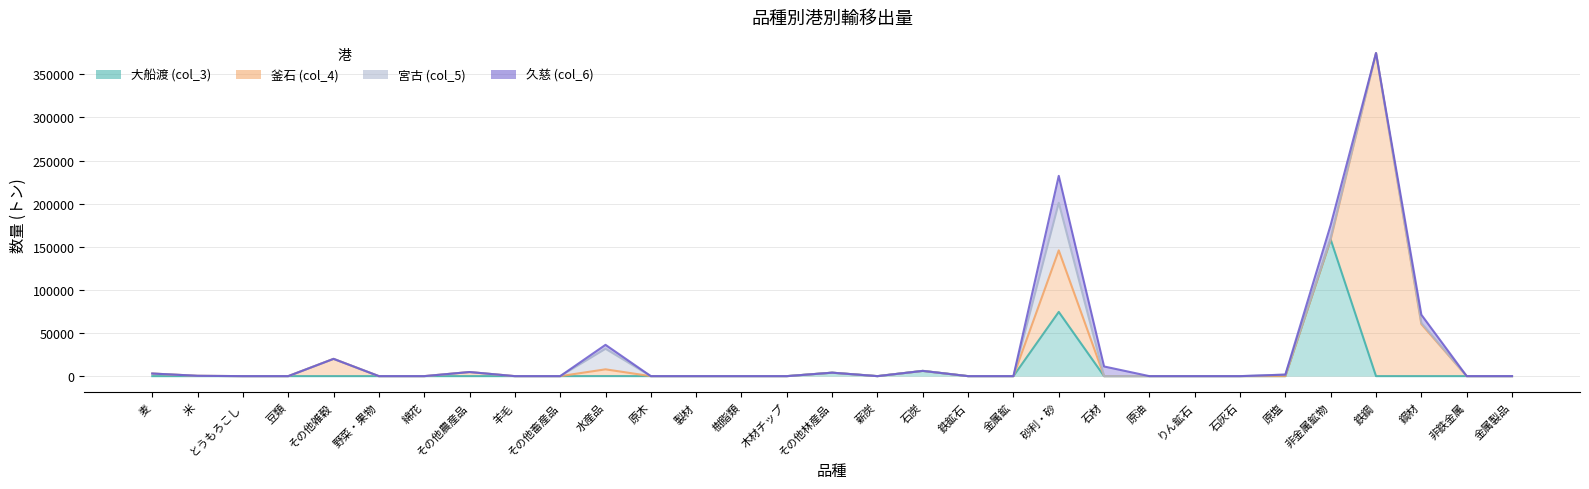

Does the chart display data point markers on the line(s)?

No